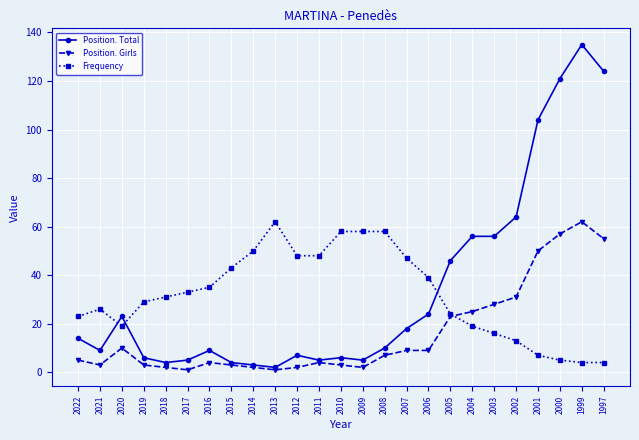

At which category does Position. Girls reach its first local peak?

2020